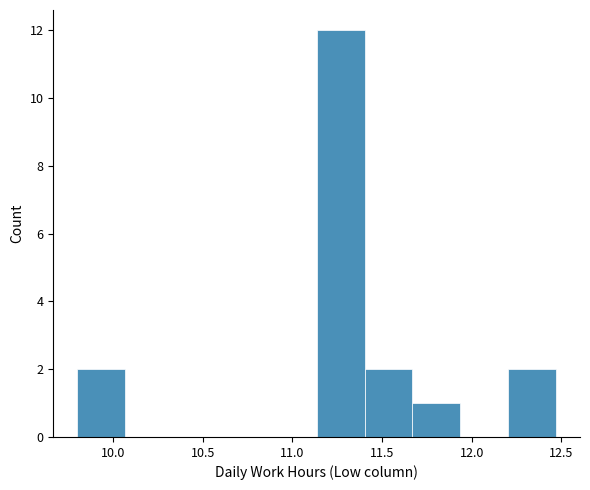

Reading left to right, list every bar in this chart as the range it spans on the x-axis followed by its height. Neither the bar edges nor the heights are printed on the chart, so give them approximately, as read against the axes.

9.80 to 10.05: 2
10.05 to 10.35: 0
10.35 to 10.60: 0
10.60 to 10.85: 0
10.85 to 11.15: 0
11.15 to 11.40: 12
11.40 to 11.65: 2
11.65 to 11.95: 1
11.95 to 12.20: 0
12.20 to 12.45: 2